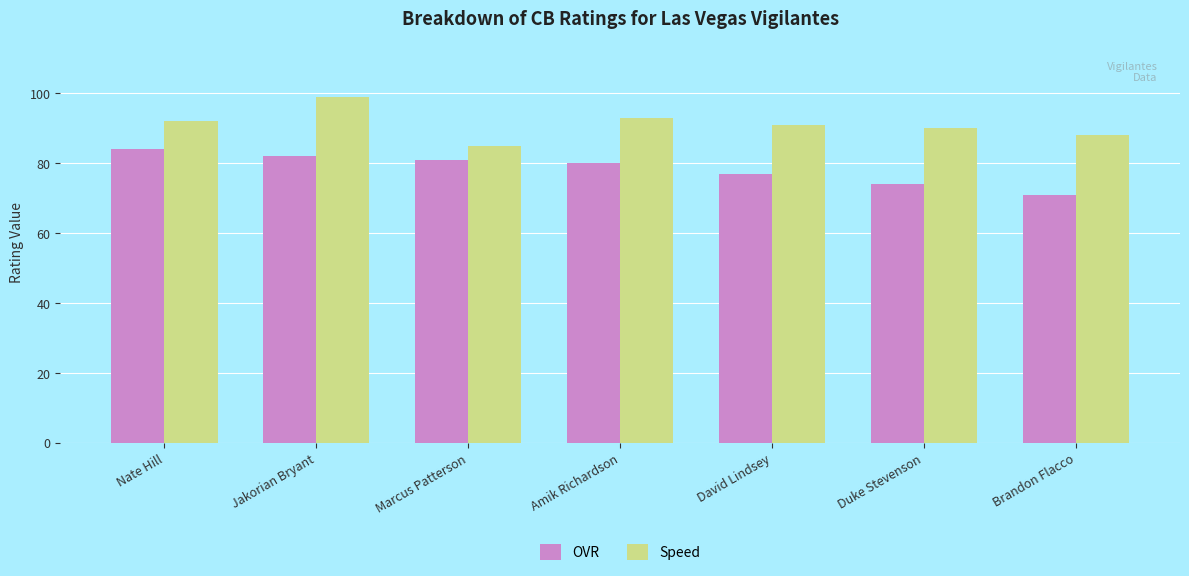

How many bars are there in each group?

2